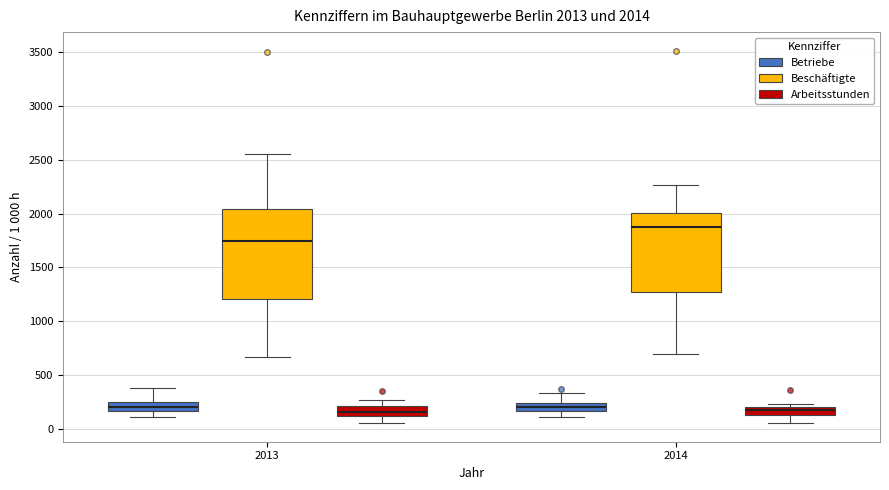

Which box has the highest median line?

2014 (Beschäftigte)